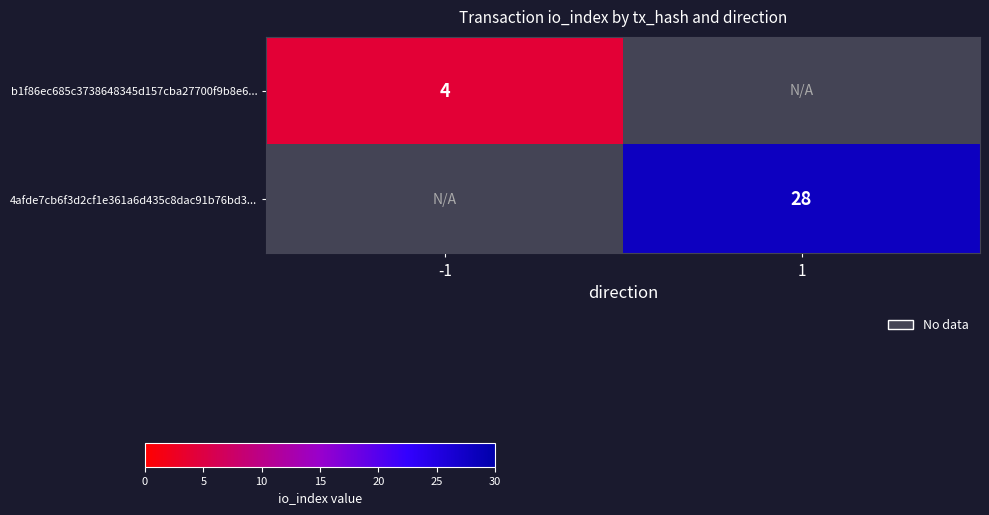

How many positive values does the b1f86ec685c3738648345d157cba27700f9b8e6... series have?

1